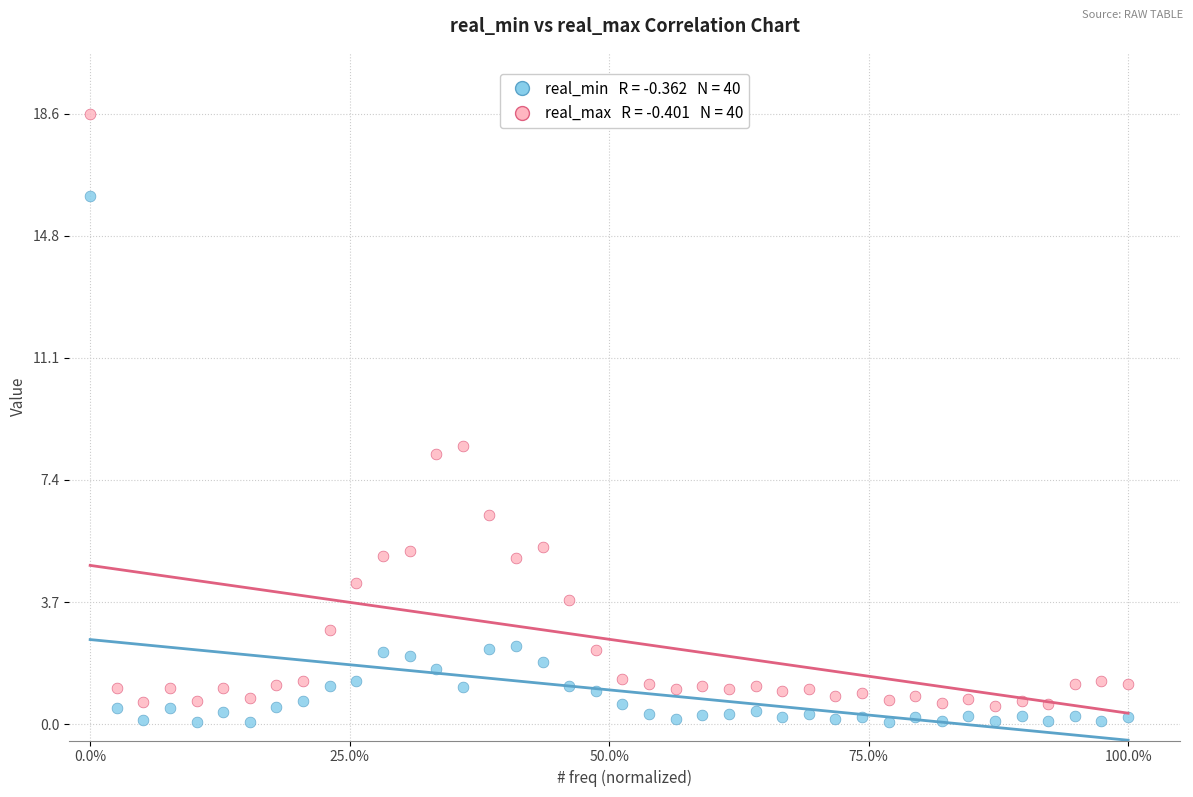

Across all series, what Y value is closest to 9?

8.5